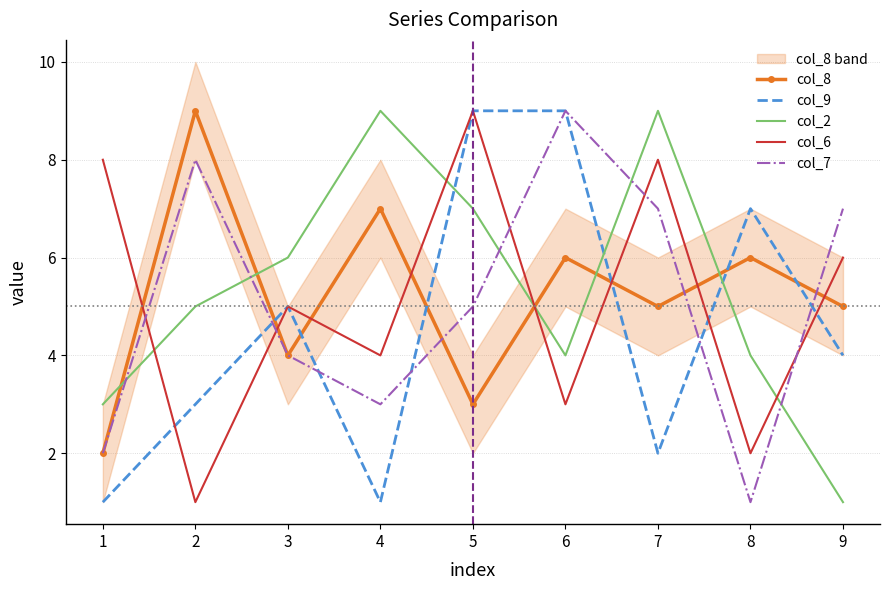

Is the value of col_6 at 8 greater than the value of col_2 at 5?

No